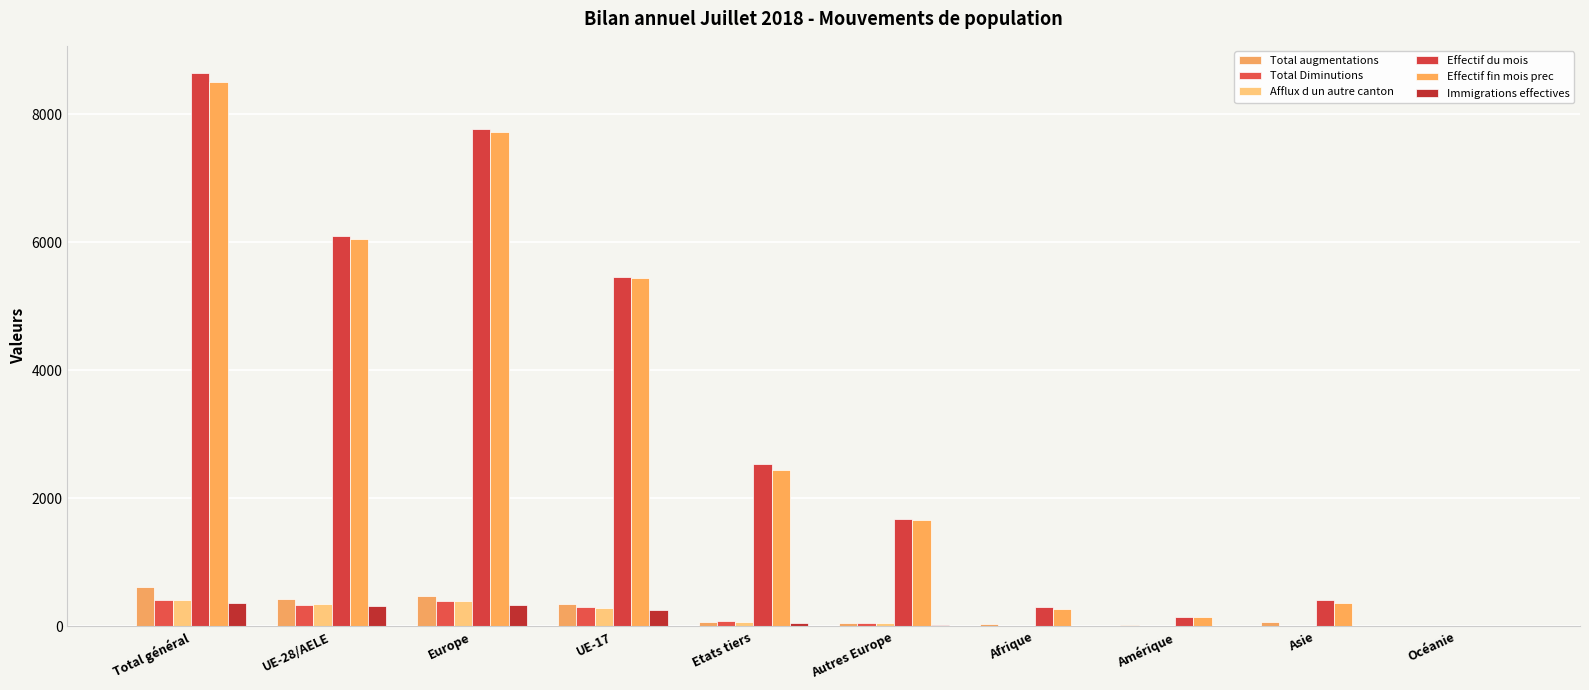

List the series in order of their peak value, lowest first.

Immigrations effectives, Total Diminutions, Afflux d un autre canton, Total augmentations, Effectif fin mois prec, Effectif du mois